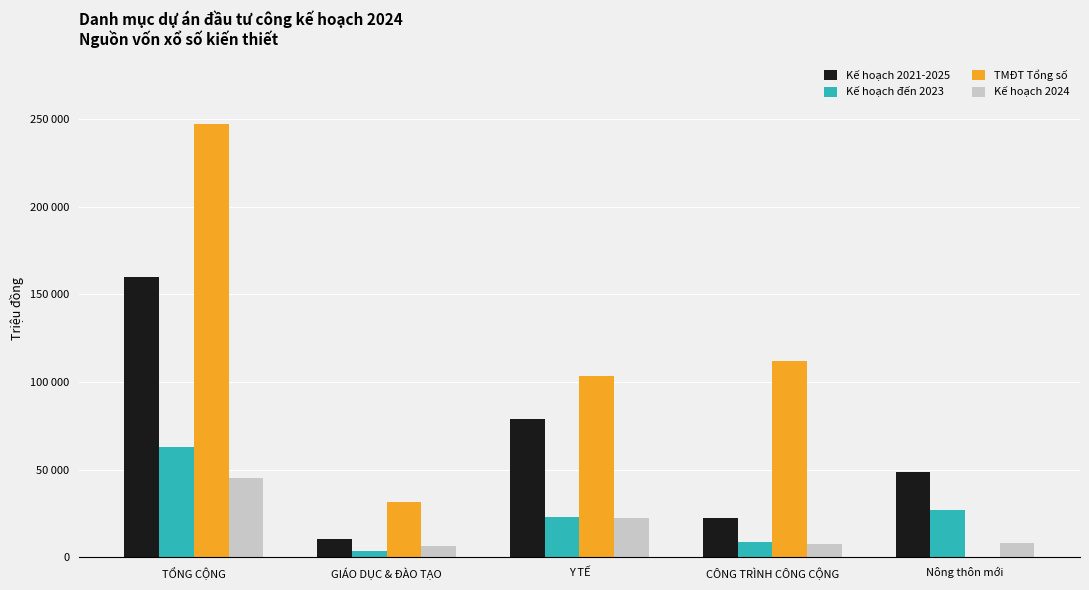

At Y TẾ, list the series in order from largest to smallest.

TMĐT Tổng số, Kế hoạch 2021-2025, Kế hoạch đến 2023, Kế hoạch 2024